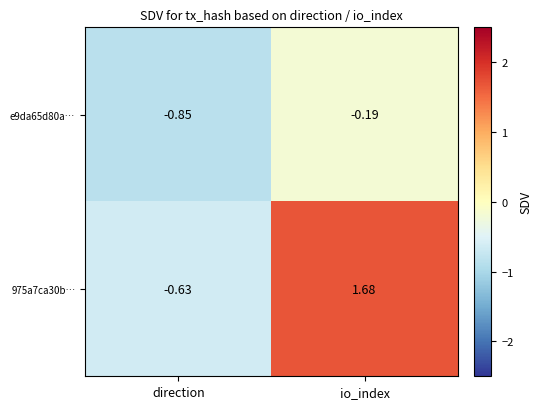

Which category has the highest value across all series?

io_index